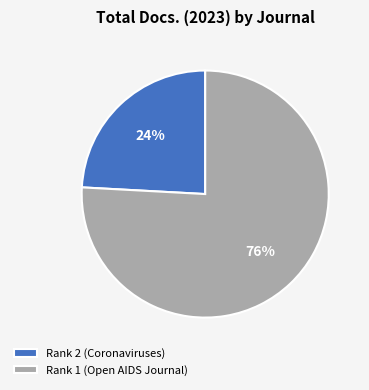

To the nearest percent, what is the difference between the Rank 1 (Open AIDS Journal) and Rank 2 (Coronaviruses) slice percentages?

52%